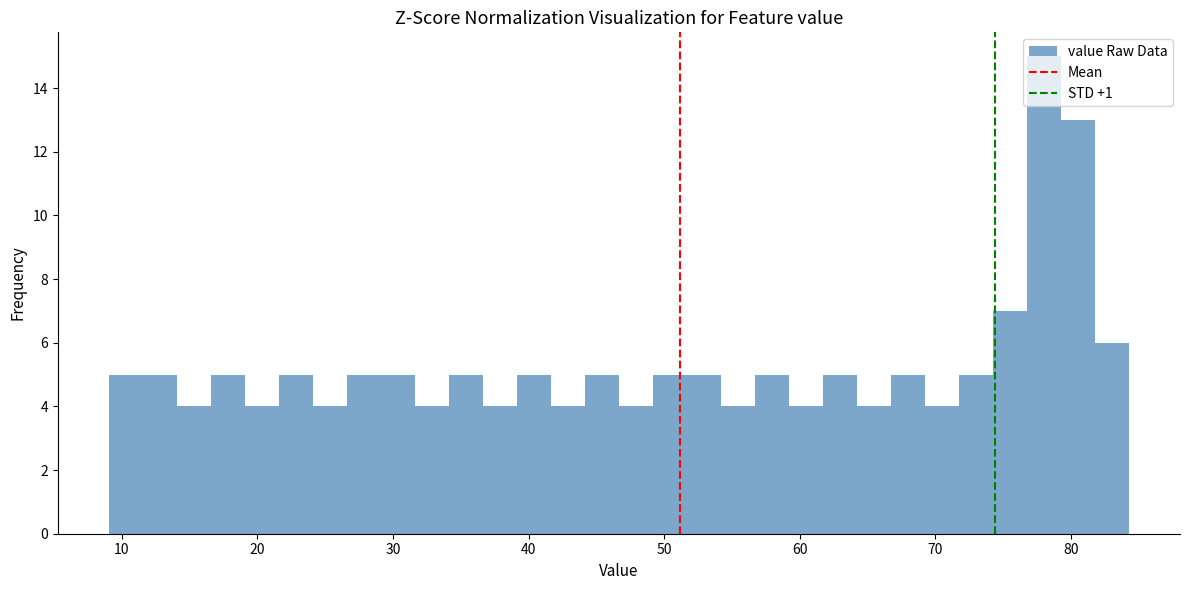

Read against the x-axis, roughly where is the centre of the tallest bar?

78